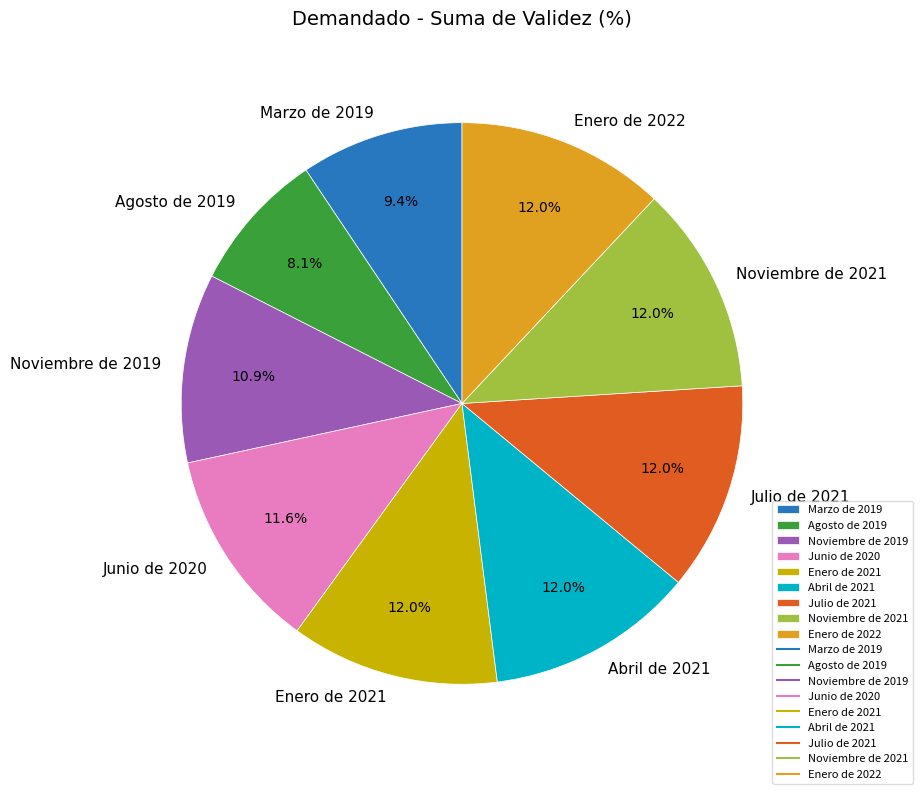

Is it true that Noviembre de 2019 is 11% of the pie?

True